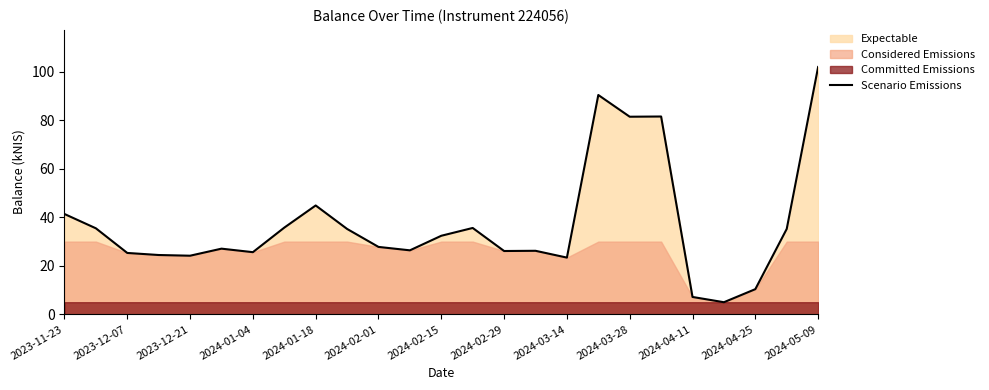

Is it true that Scenario Emissions equals 24.2 at 2023-12-21?

True